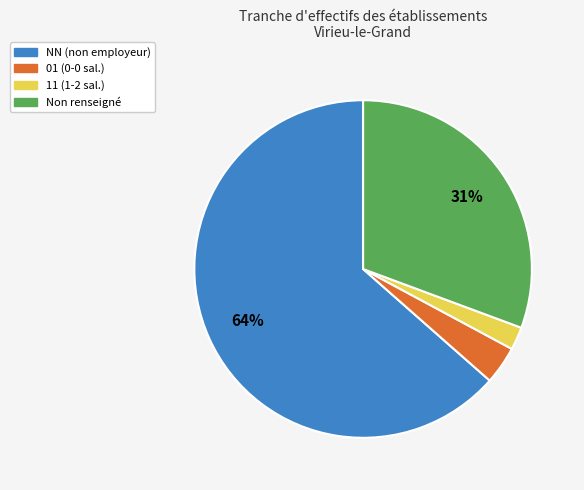

To the nearest percent, what percentage of the pie is 01 (0-0 sal.)?

4%